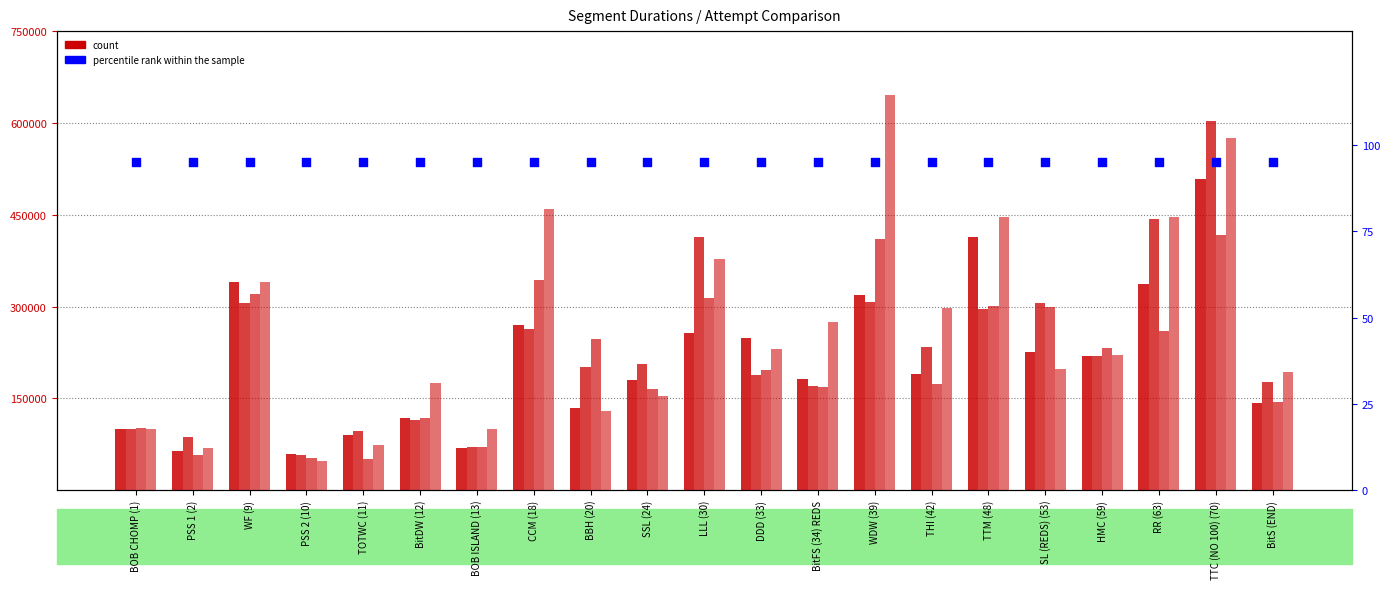

At which category is the sum across all series the highest?

TTC (NO 100) (70)